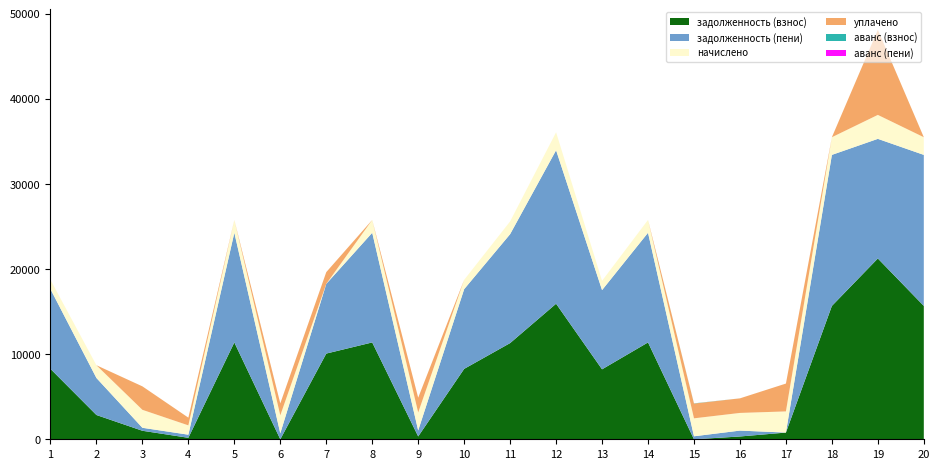

Reading left to right, list all the values displayed in this chart.

задолженность (взнос): 1=8269.0	2=2850.8	3=999.2	4=173.9	5=11376.2	6=0.0	7=10066.6	8=11376.2	9=334.8	10=8269.0	11=11299.2	12=15921.6	13=8217.6	14=11376.2	15=0.0	16=328.8	17=788.4	18=15664.8	19=21237.4	20=15664.8
задолженность (пени): 1=9364.4	2=4347.7	3=351.5	4=364.9	5=12883.3	6=702.3	7=8186.5	8=12883.3	9=702.7	10=9364.4	11=12796.1	12=18030.8	13=9306.2	14=12883.3	15=351.5	16=691.0	17=0.0	18=17740.0	19=14050.8	20=17740.0
начислено: 1=1095.4	2=1496.9	3=2109.2	4=1095.4	5=1507.1	6=2109.2	7=-498.6	8=1507.1	9=2109.2	10=1095.4	11=1496.9	12=2109.2	13=1088.6	14=1507.1	15=2109.2	16=2075.2	17=2483.5	18=2075.2	19=2813.5	20=2075.2
уплачено: 1=0.0	2=0.0	3=2756.9	4=904.5	5=0.0	6=1405.0	7=1381.4	8=0.0	9=1741.3	10=0.0	11=0.0	12=0.0	13=0.0	14=0.0	15=1734.7	16=1713.0	17=3272.1	18=0.0	19=10000.0	20=0.0
аванс (взнос): 1=0.0	2=0.0	3=0.0	4=0.0	5=0.0	6=1.9	7=0.0	8=0.0	9=0.0	10=0.0	11=0.0	12=0.0	13=0.0	14=0.0	15=23.1	16=0.0	17=0.0	18=0.0	19=0.0	20=0.0
аванс (пени): 1=0.0	2=0.0	3=0.0	4=0.0	5=0.0	6=0.0	7=0.0	8=0.0	9=0.0	10=0.0	11=0.0	12=0.0	13=0.0	14=0.0	15=0.0	16=0.0	17=0.2	18=0.0	19=0.0	20=0.0